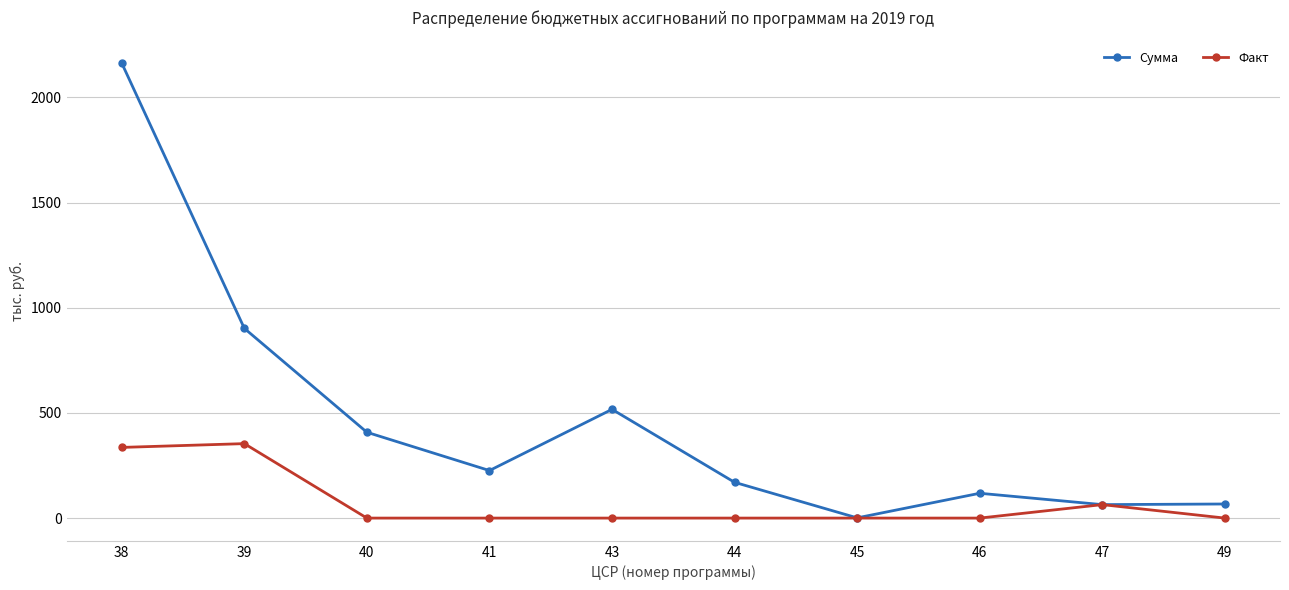

What is the approximate value of Сумма at 38?

2163